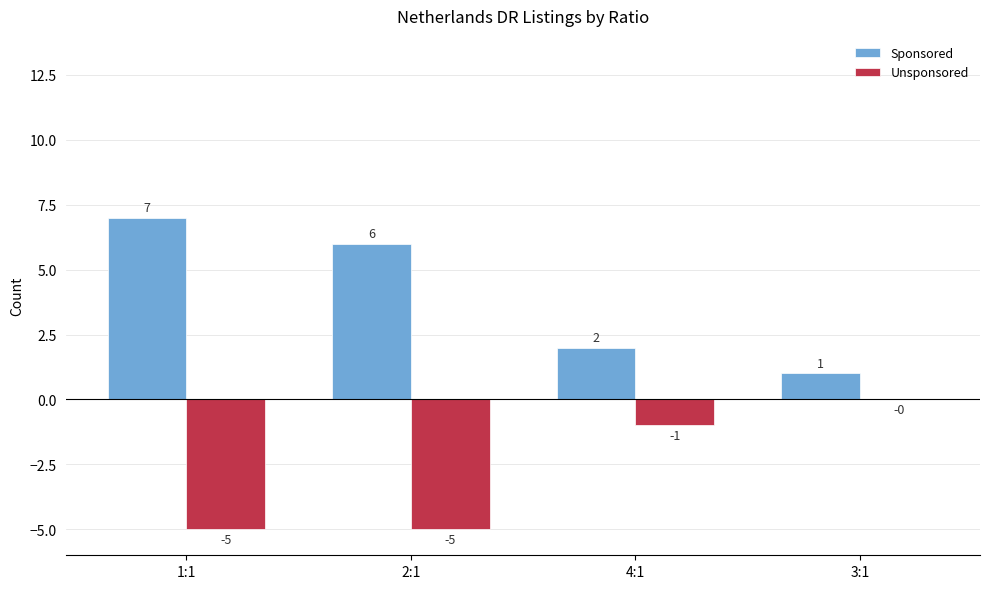

What is the average value of the Unsponsored series?

-3